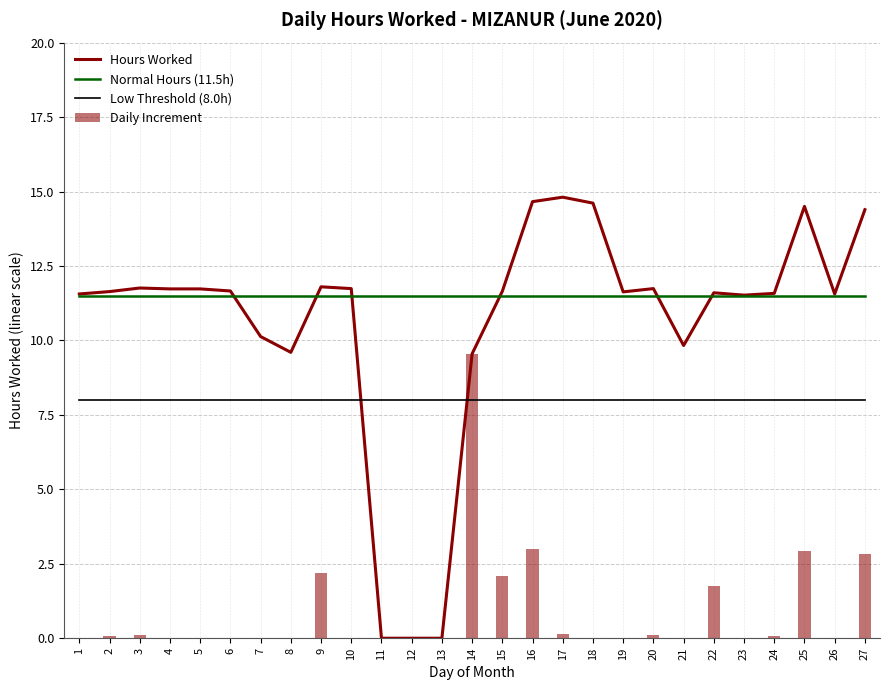

What is the difference between the highest and lowest values at 18?

14.6